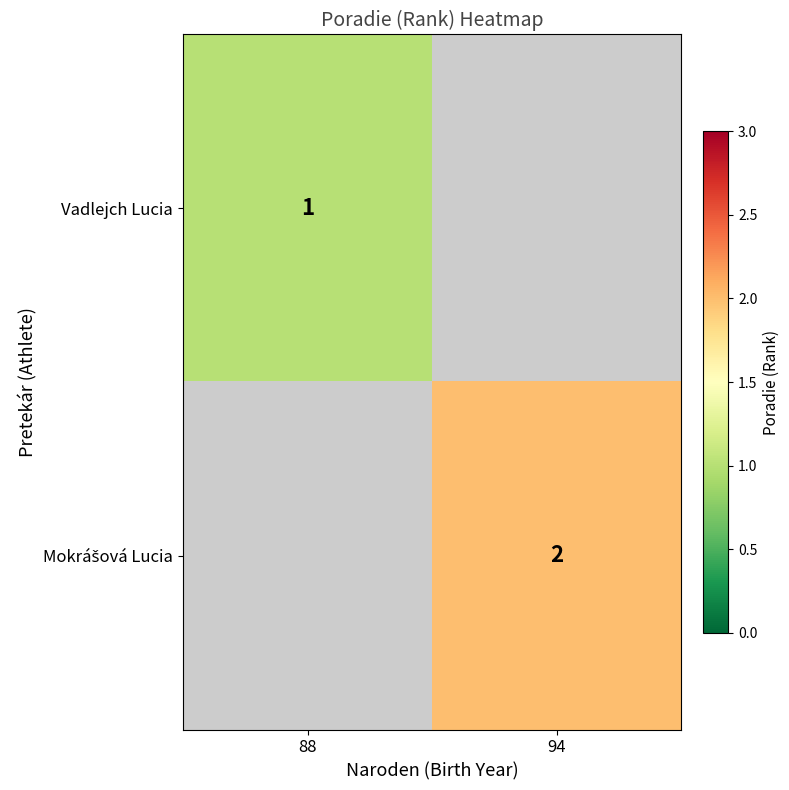

The value of Vadlejch Lucia at 88 is 1. True or false?

True